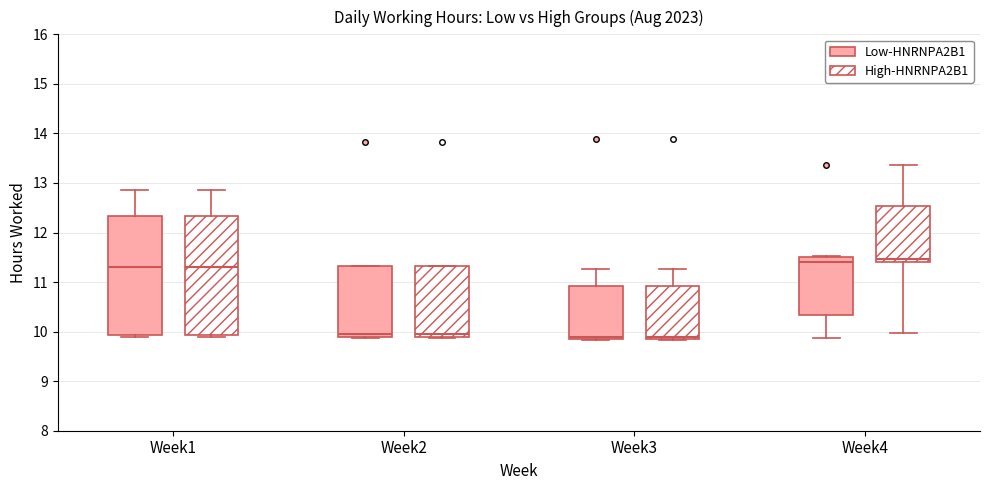

Where does the upper whisker of the box for Week1 (Low-HNRNPA2B1) end on the y-axis? The values are not printed on the chart, so give them approximately, as read against the axis.

12.9